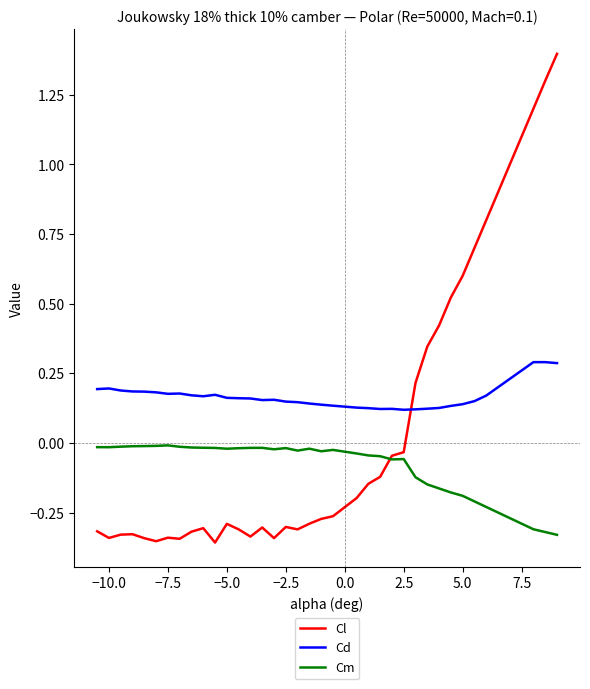

List the series in order of their peak value, highest first.

Cl, Cd, Cm